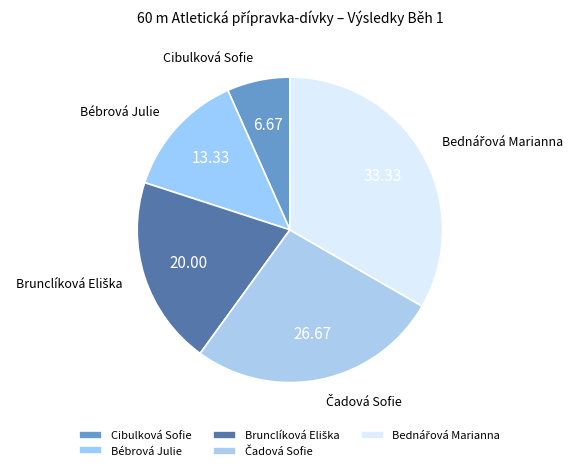

Which category has the smallest portion of the pie?

Cibulková Sofie